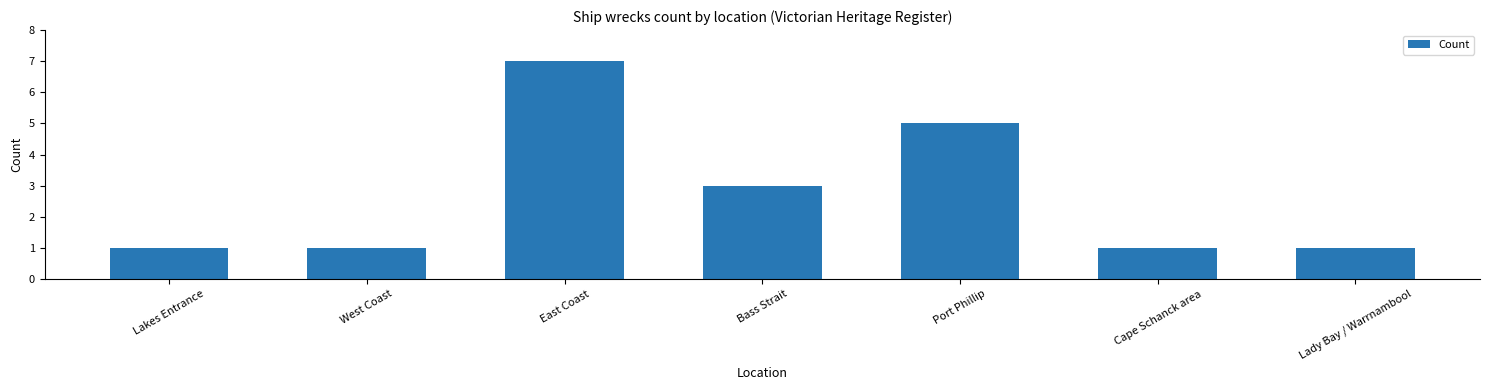

What is the difference between the second highest and minimum values?

4